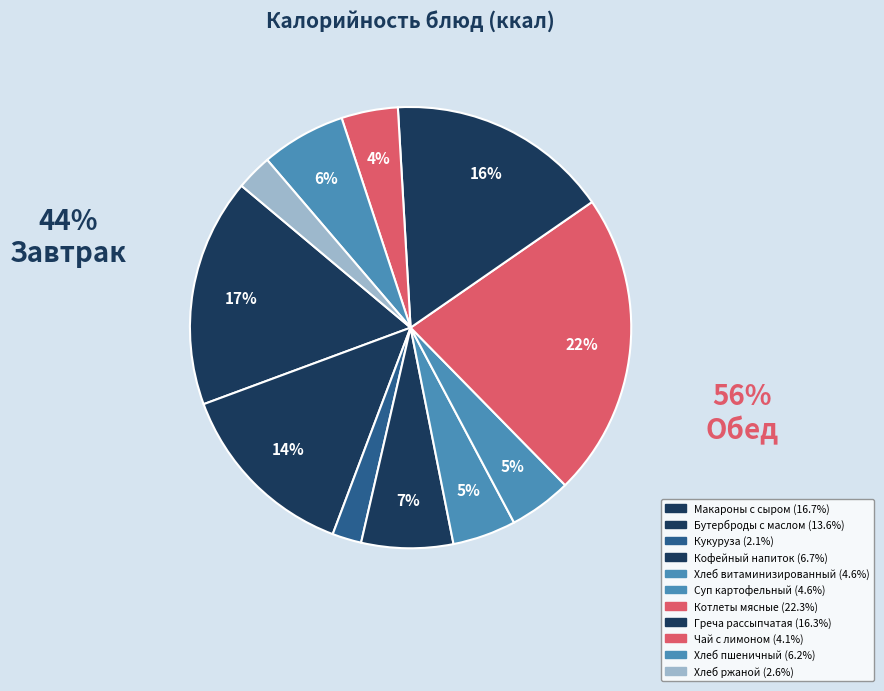

Count the number of slices in the pie.

11